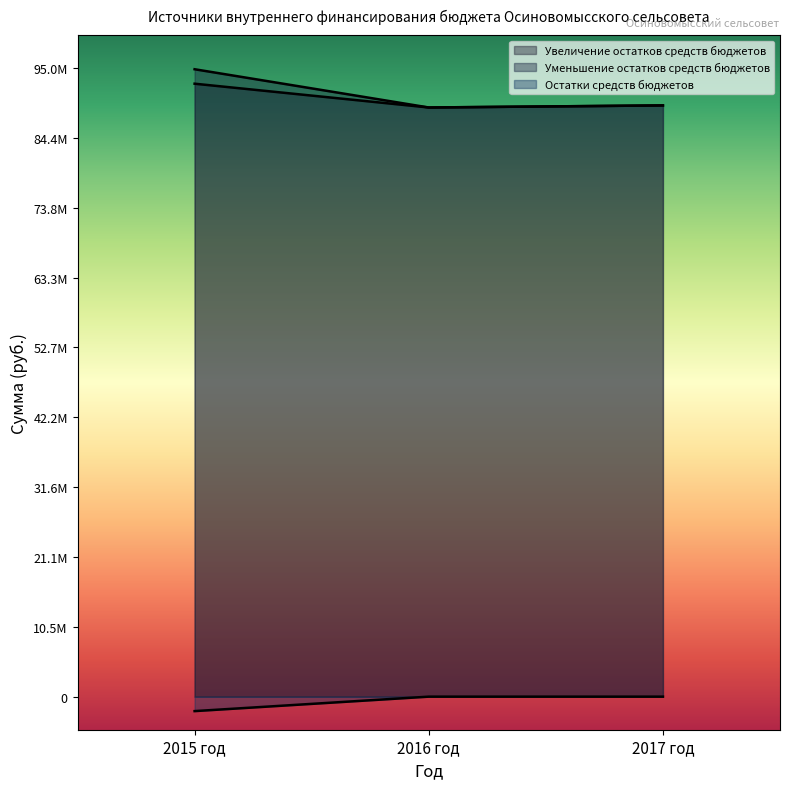

At which label is Уменьшение остатков средств бюджетов closest to 9194781?

2017 год